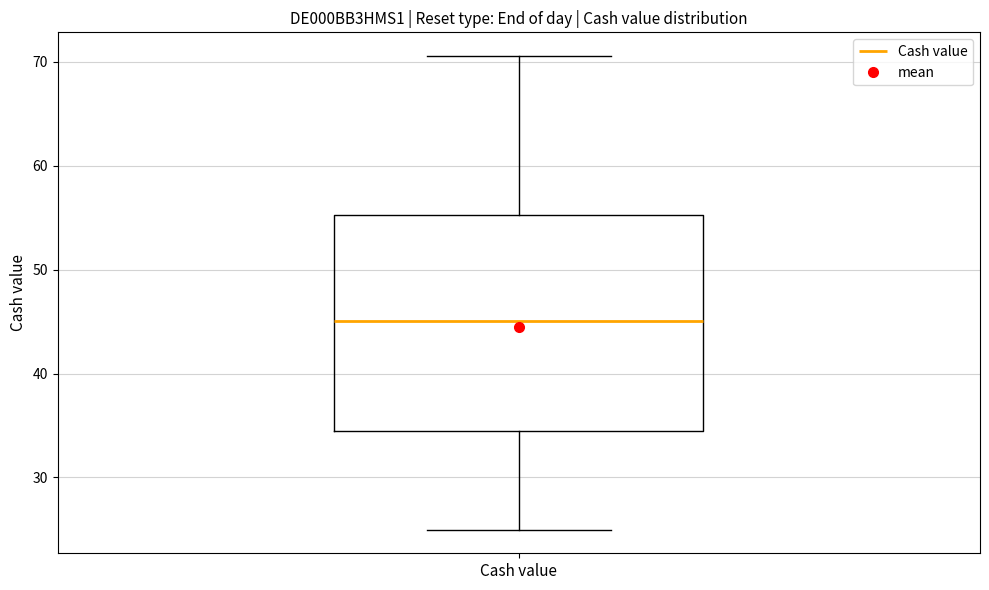

Where does the lower whisker of the box for Cash value end on the y-axis? The values are not printed on the chart, so give them approximately, as read against the axis.

25